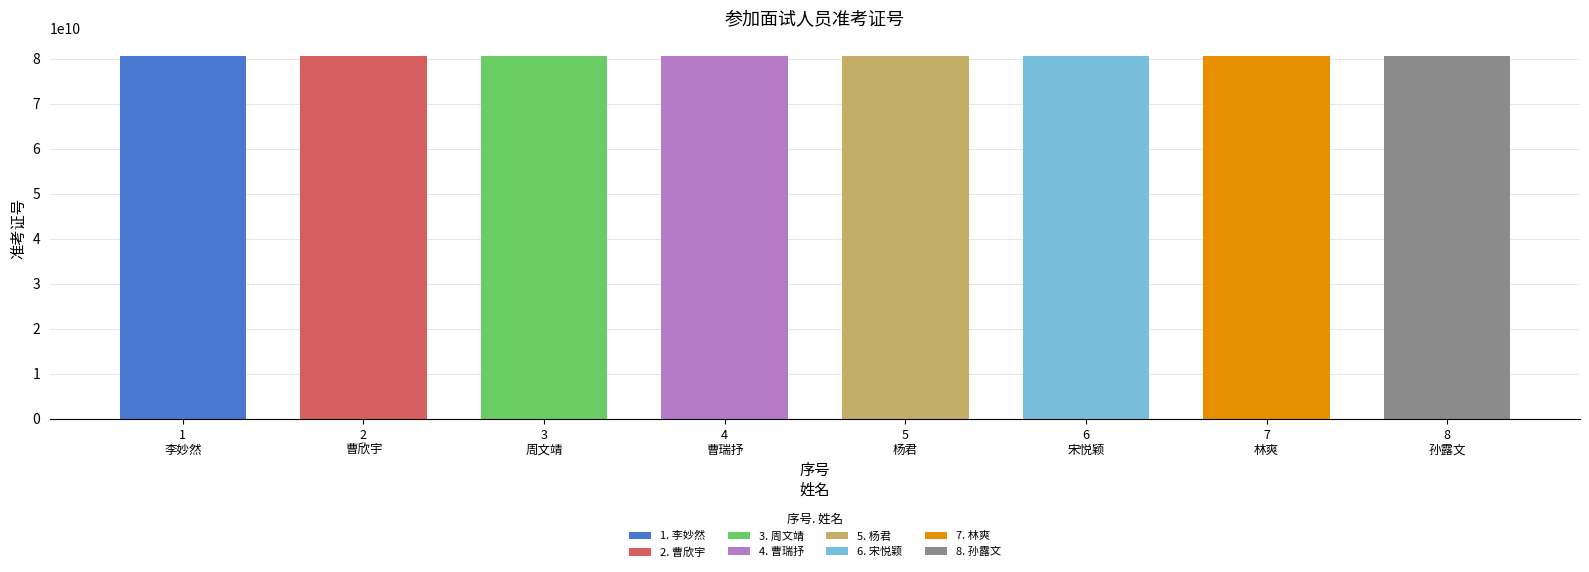

What is the label of the 2nd bar from the right?

7
林爽